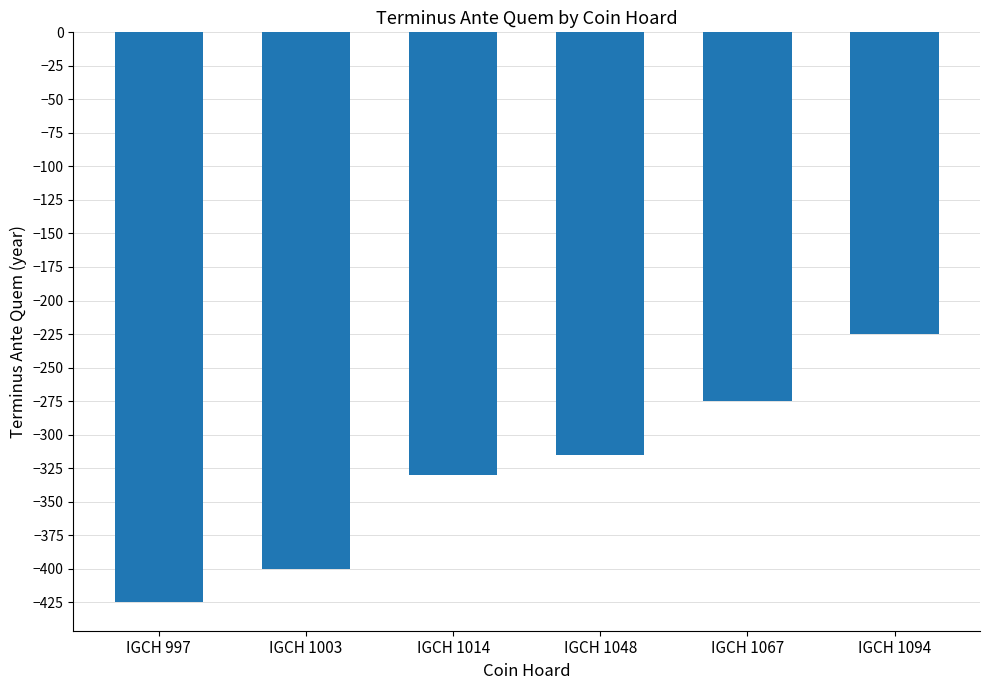

Reading left to right, transcribe all the data shown in this chart.

IGCH 997=-425	IGCH 1003=-400	IGCH 1014=-330	IGCH 1048=-315	IGCH 1067=-275	IGCH 1094=-225